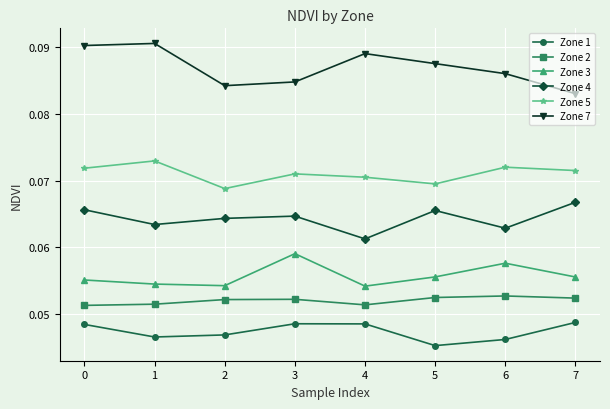

True or false: Zone 1 has a value of 0.1 at 2.

False